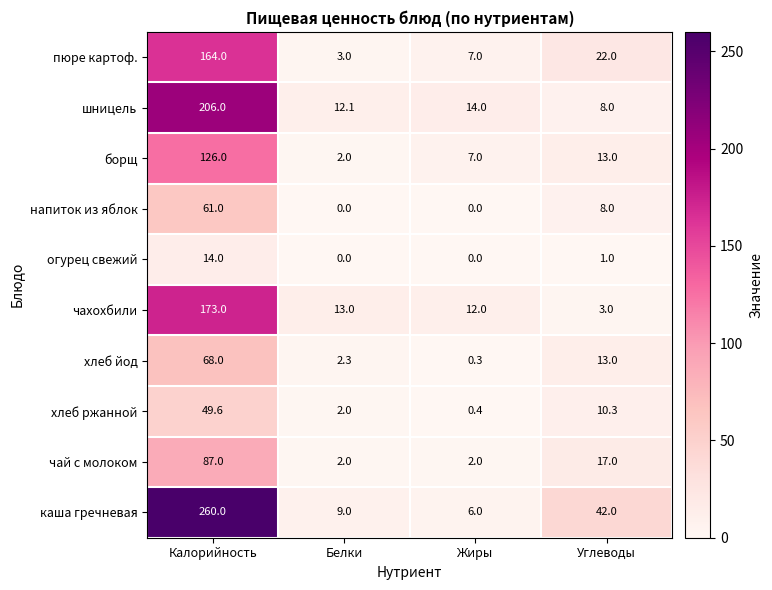

At which category is the sum across all series the highest?

Калорийность